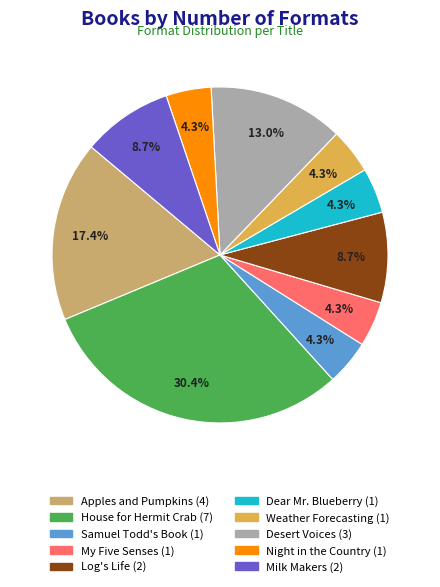

Does any single category account for the majority?

No